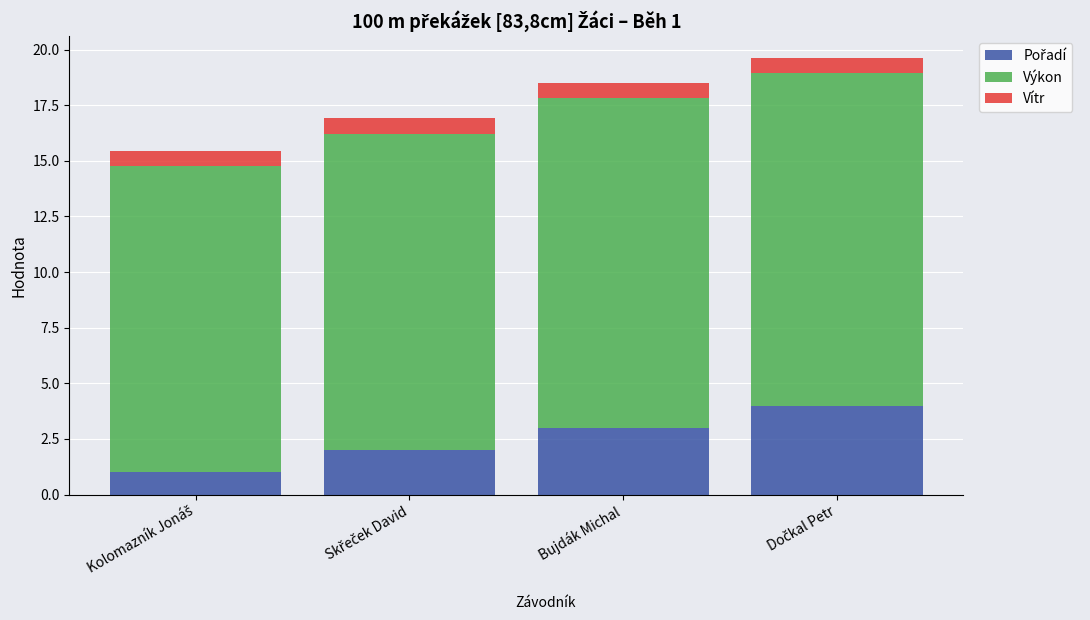

What is the total value across all series at Bujdák Michal?

18.5